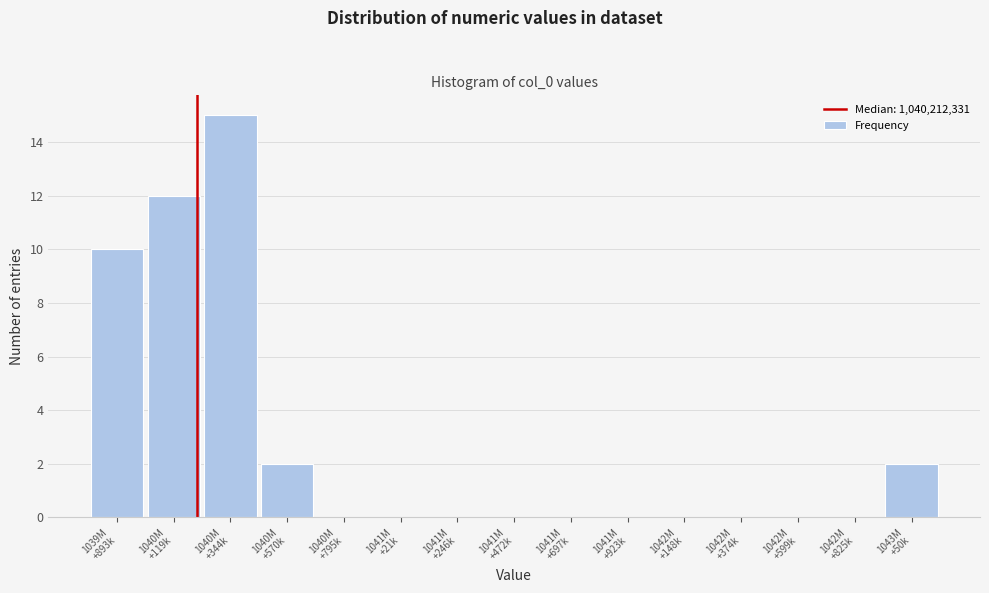

What is the greatest value displayed?

15